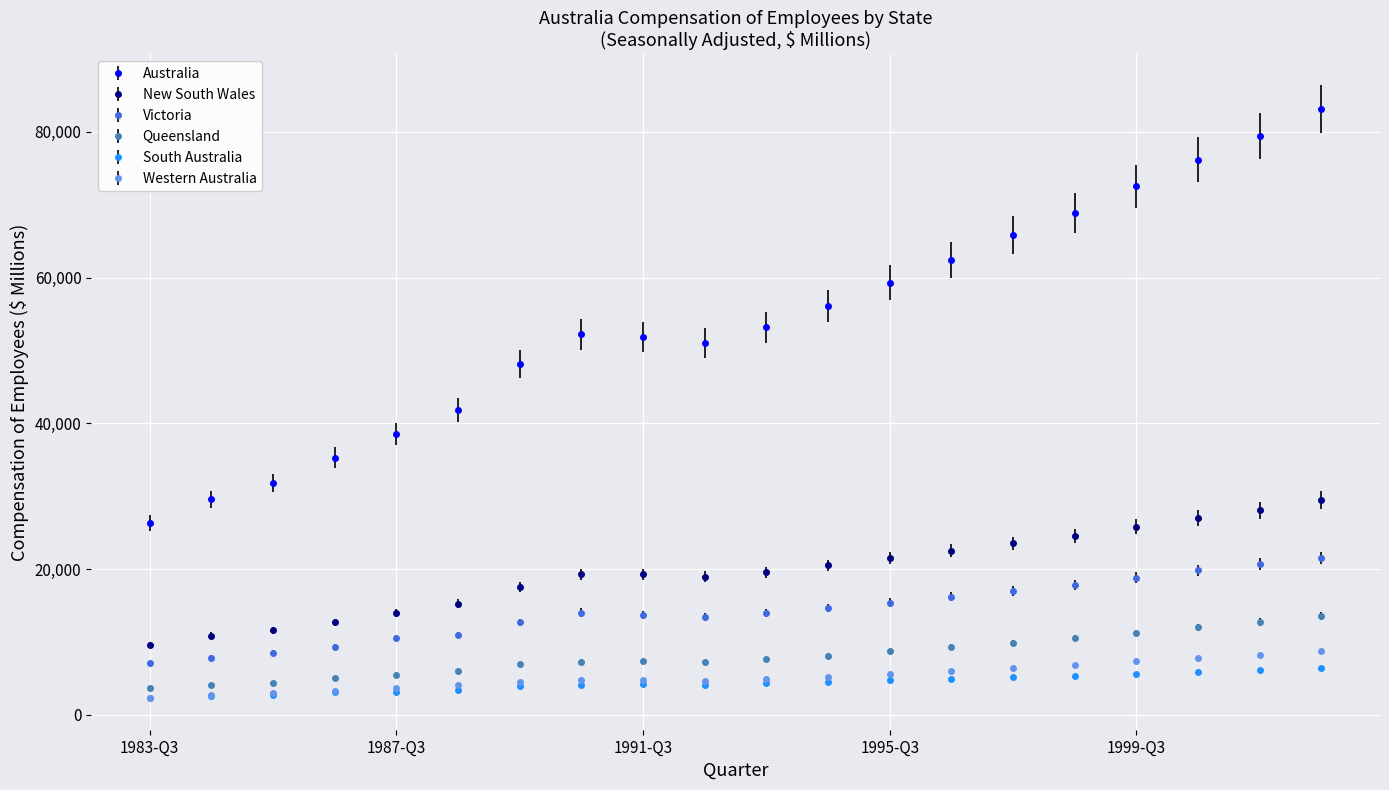

What is the value of the New South Wales point at the 5th from the left?

13942